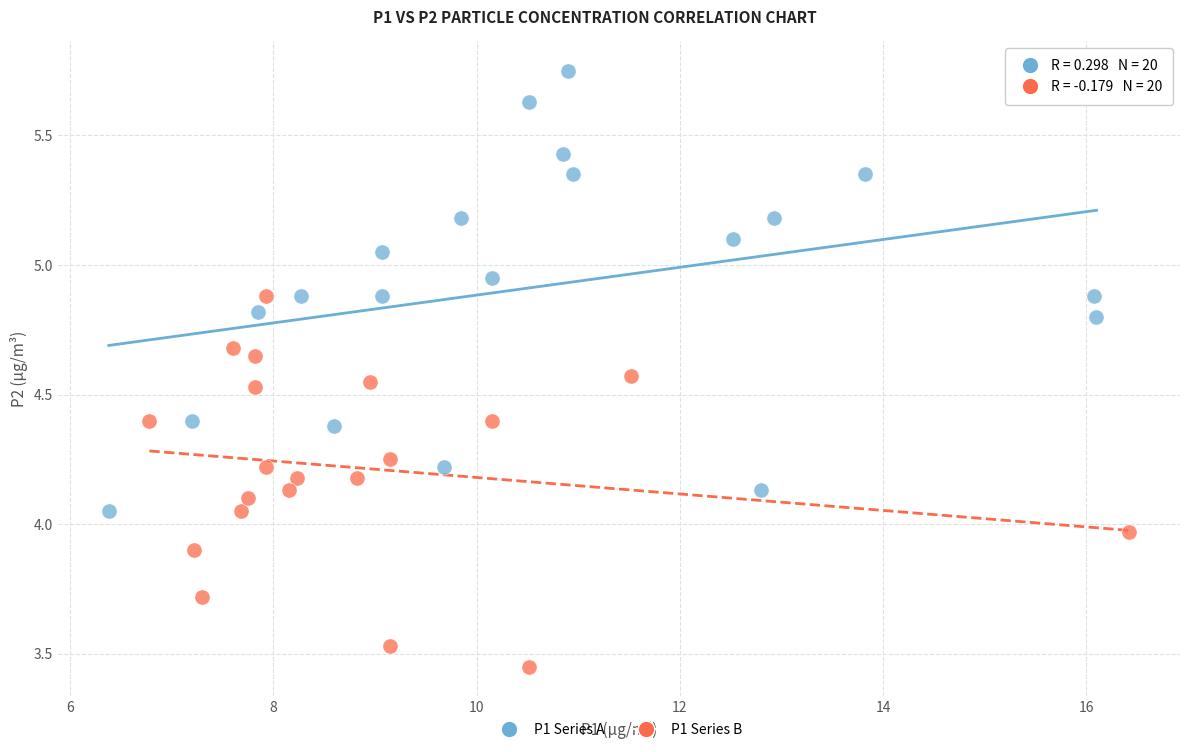

Which series has the largest Y range (max minus min)?

P1 Series A